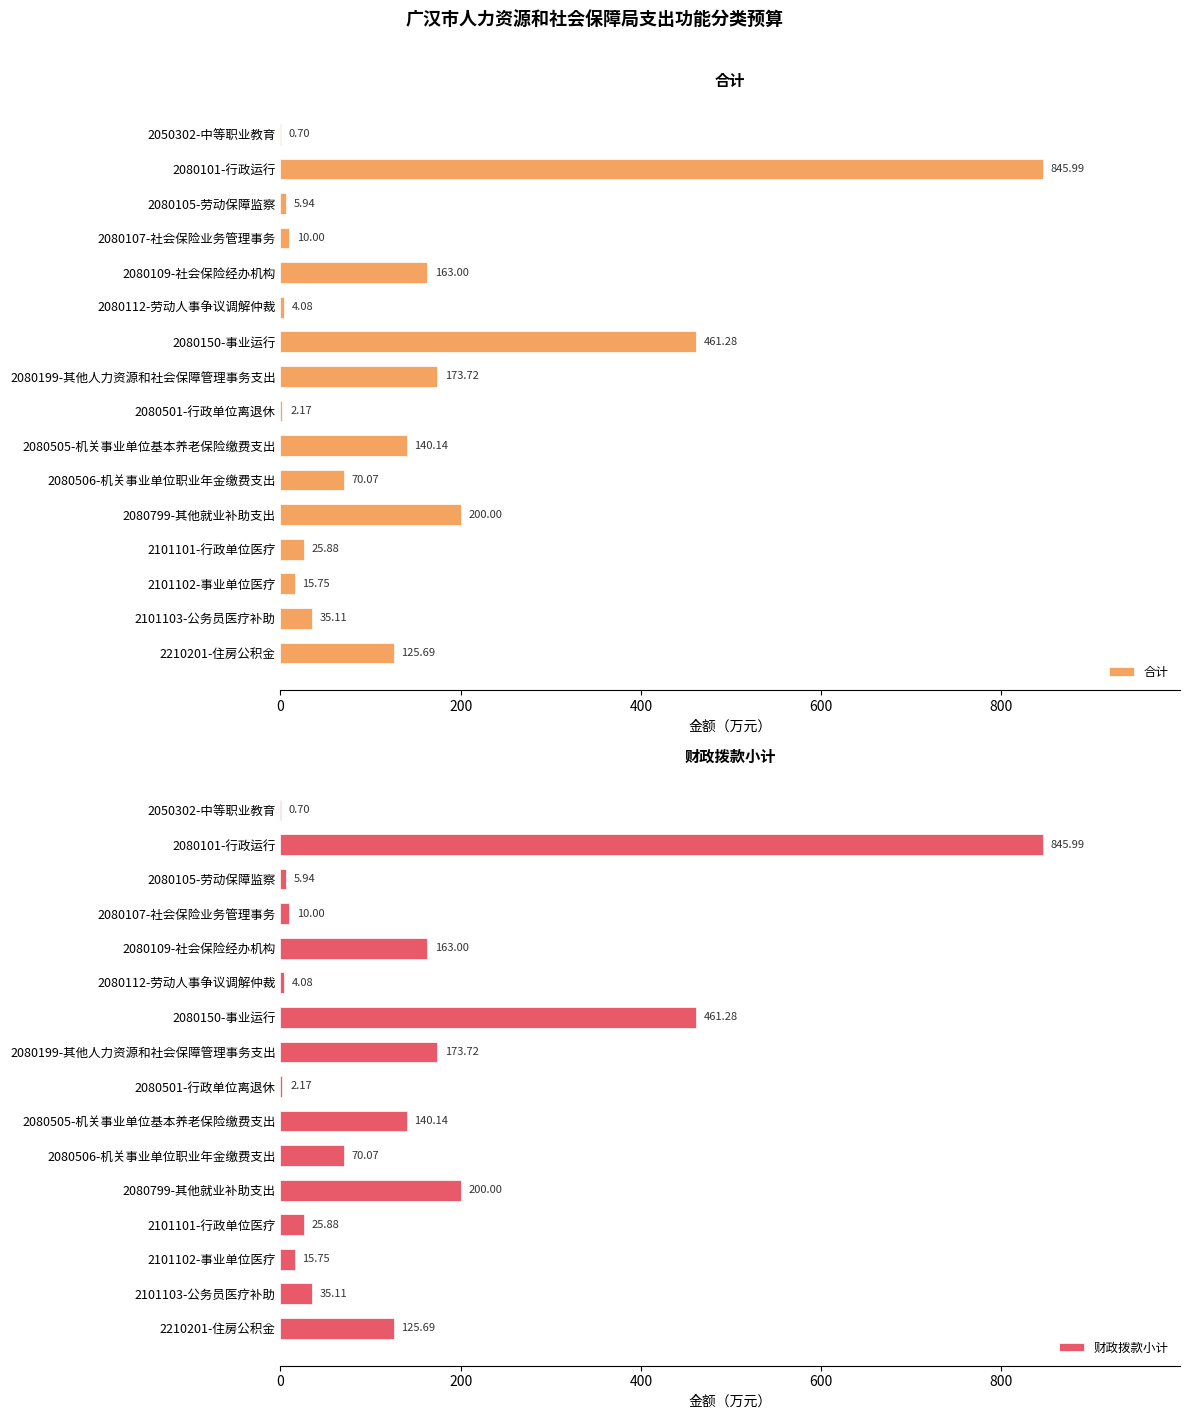

The 合计 series shows 846.0 at 2080101-行政运行. True or false?

True